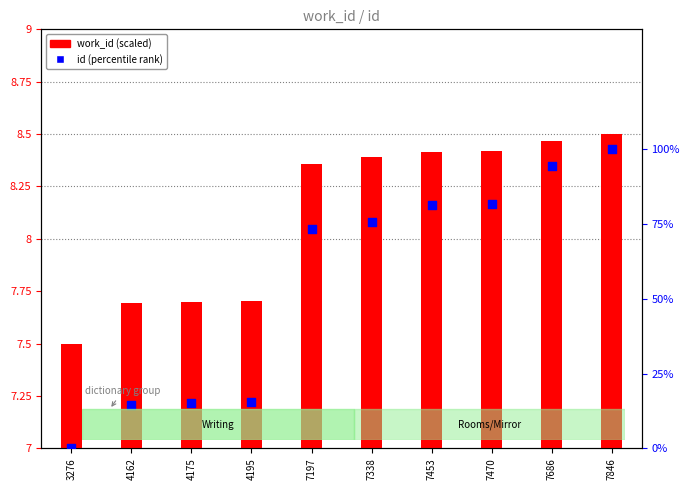

Which series has the largest Y range (max minus min)?

id (percentile)